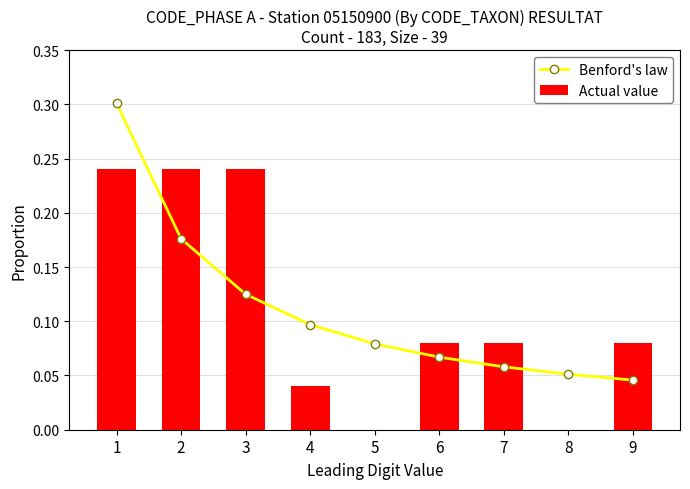

At how many categories does at least one series exceed 0?

9